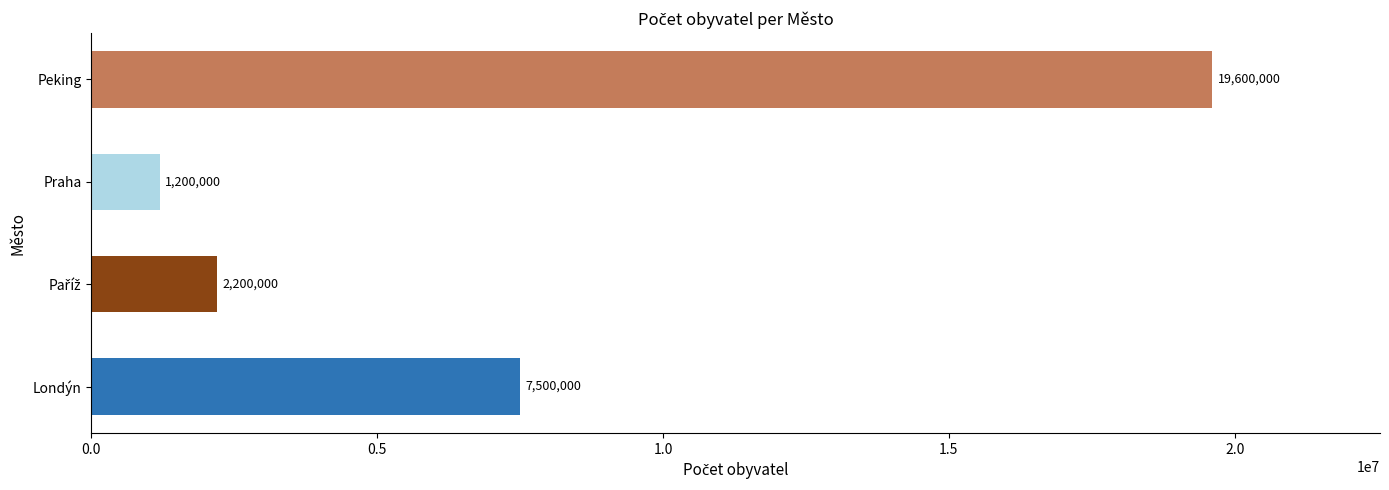

What is the change in value from Praha to Peking?

+18400000